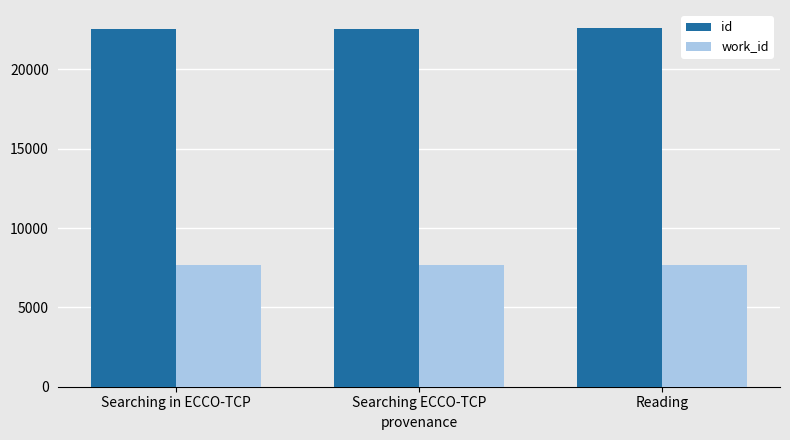

What is the difference between the second highest and minimum values in the id series?

4